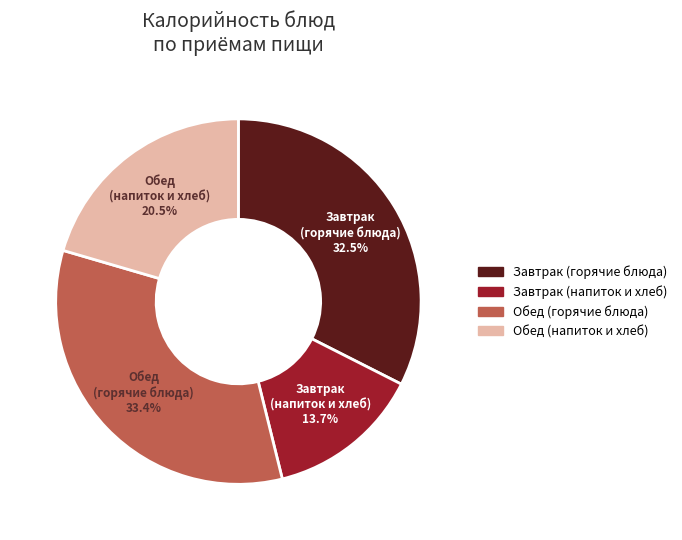

To the nearest percent, what is the average slice percentage?

25%